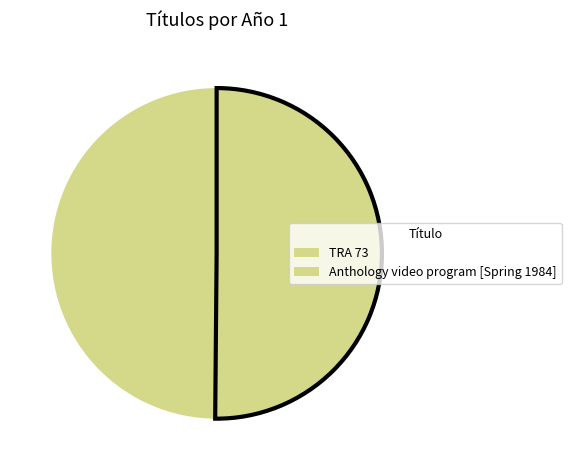

What portion of the pie excludes Anthology video program [Spring 1984]?

49.9%